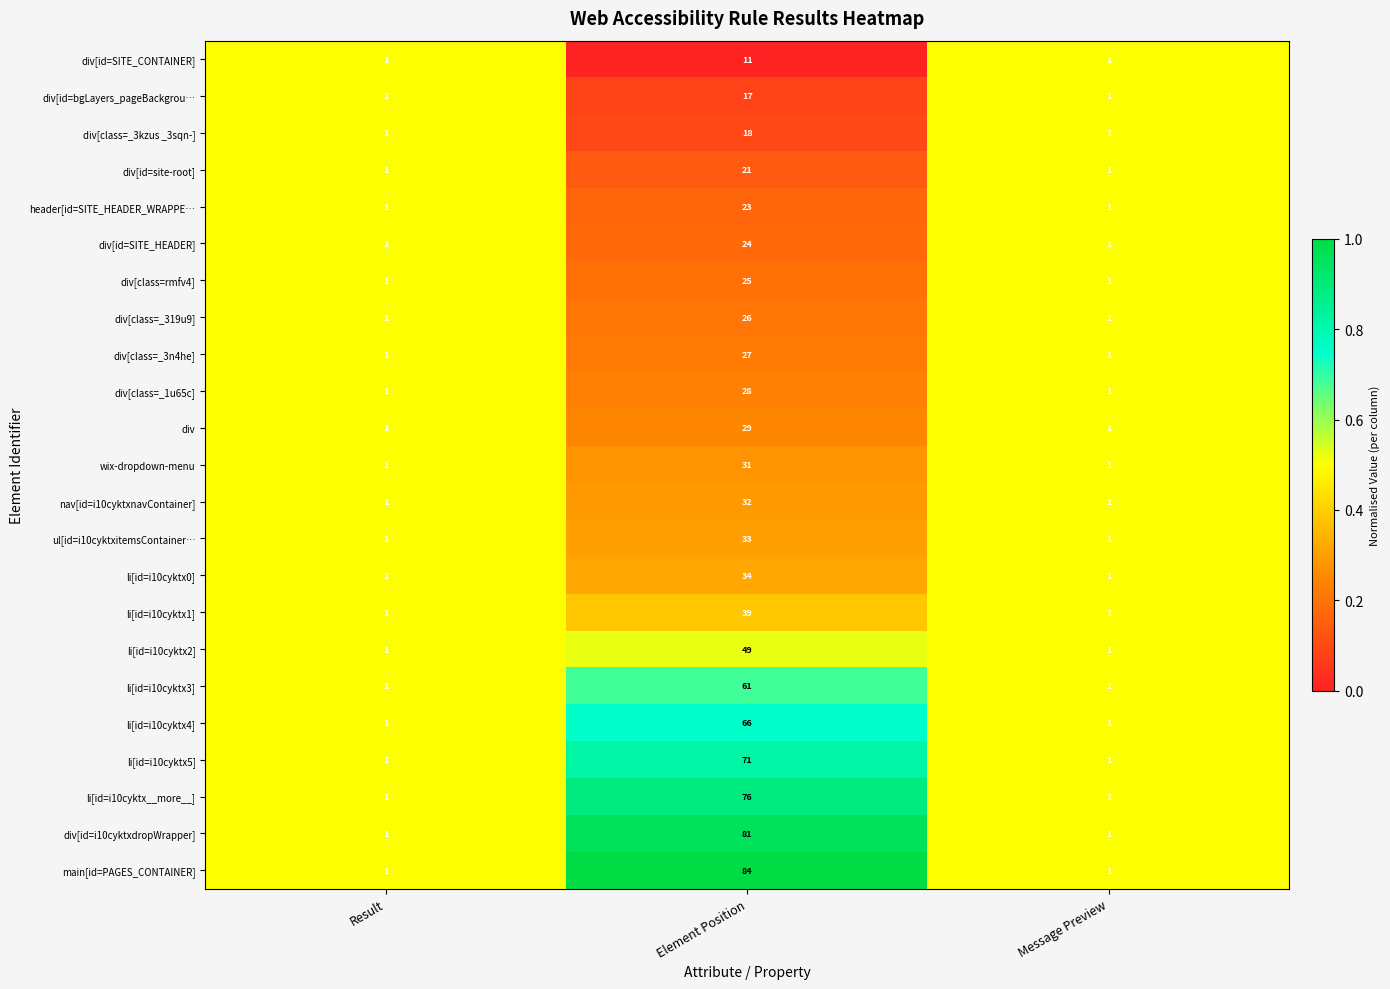

How many li[id=i10cyktx0] values are between 1 and 34?

3